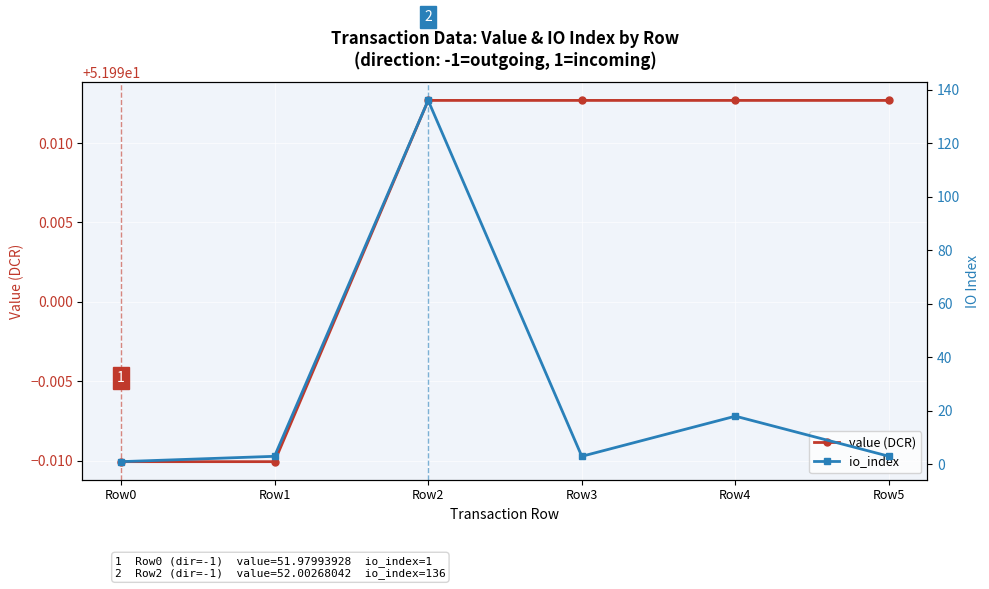

What is the sum of all value (DCR) values?

312.0